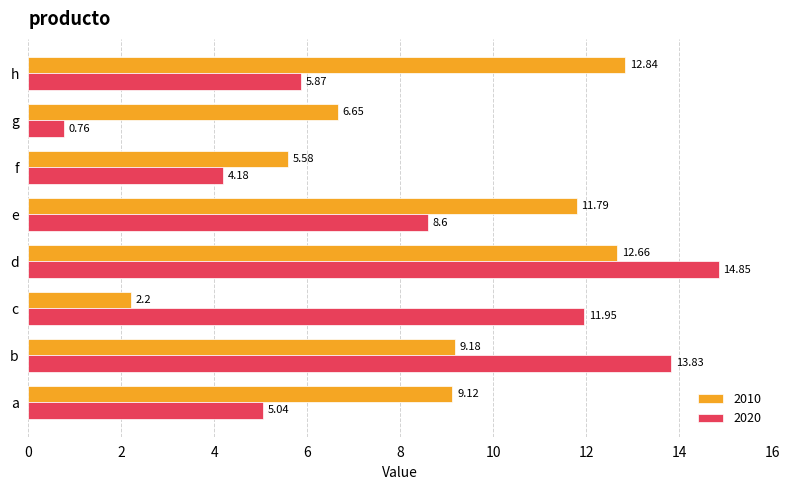

Where is 2010 nearest to the value 7?

g